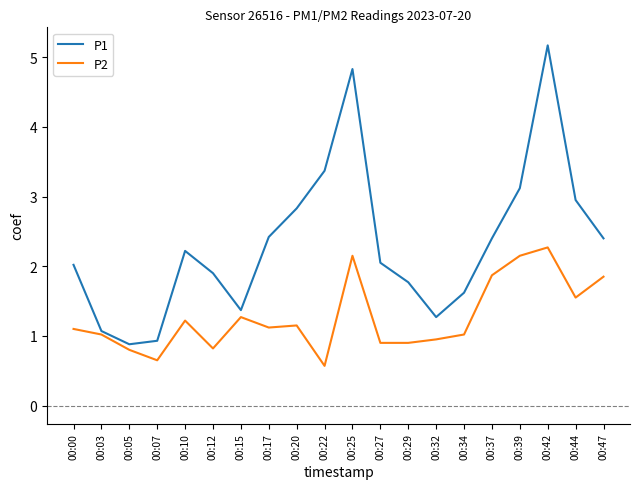

True or false: P1 has more than 2 interior local peaks.

True